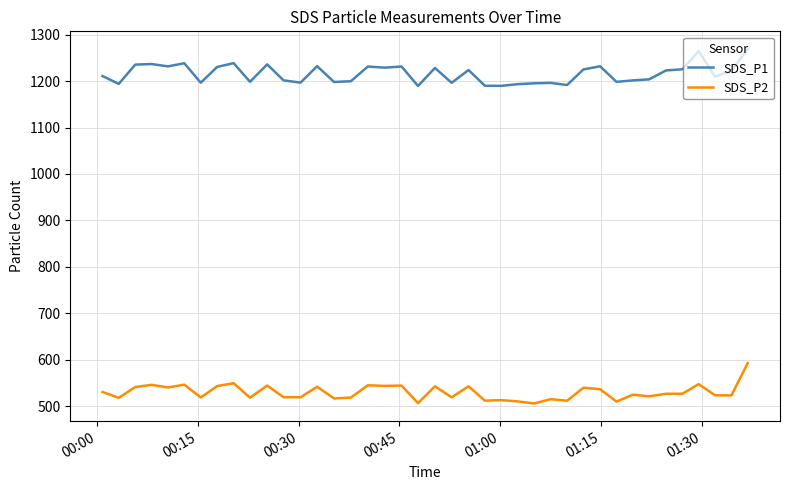

List the series in order of their overall mean, highest first.

SDS_P1, SDS_P2